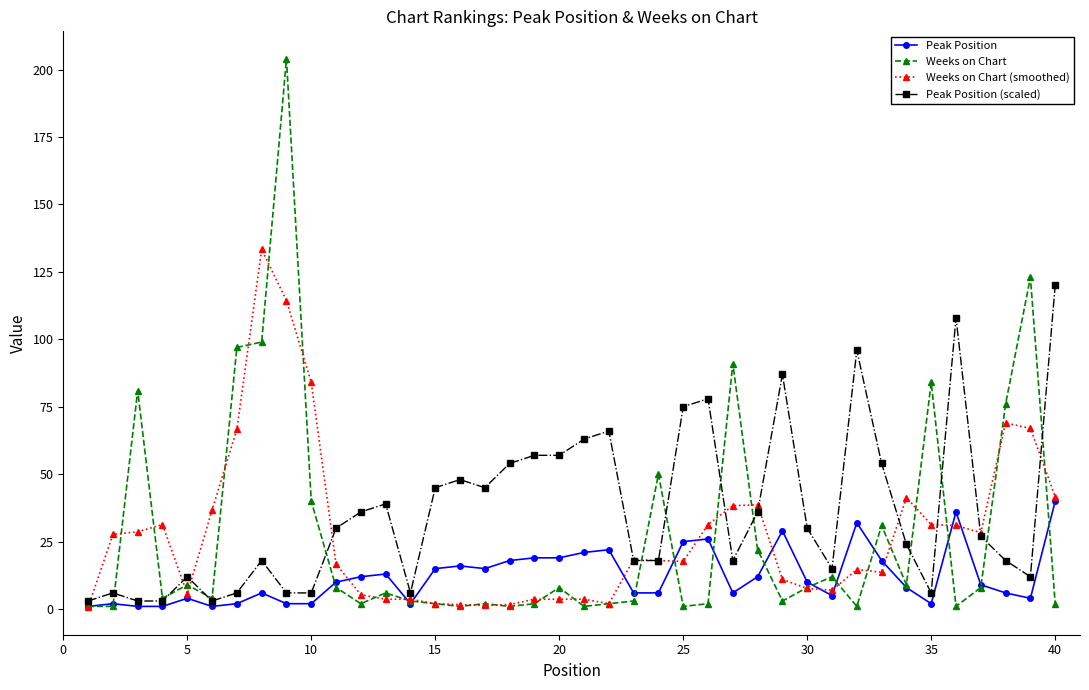

What is the highest value of the Weeks on Chart series?

204.0